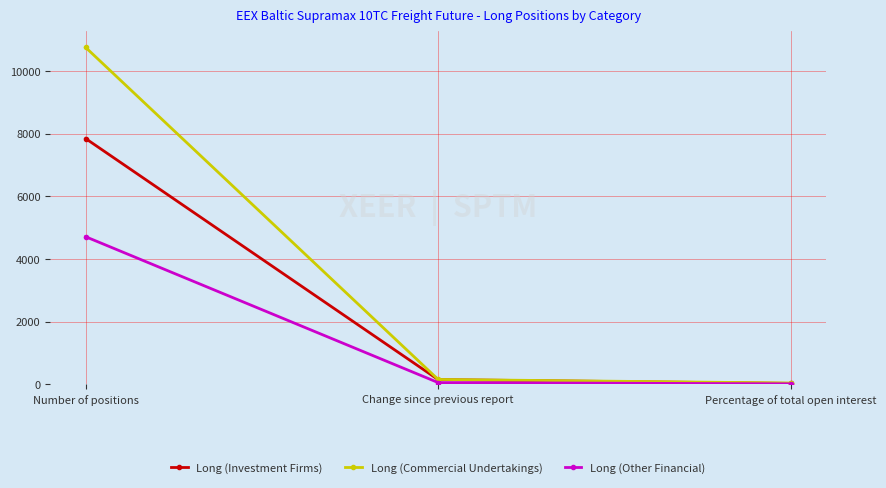

What is the maximum value shown in the chart?

10756.0